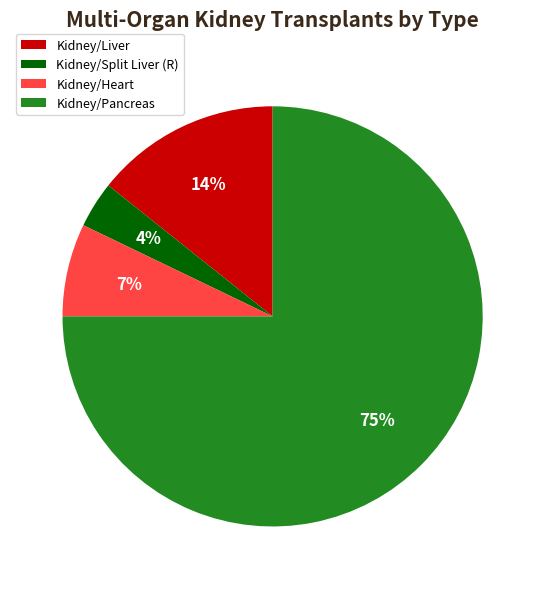

The Kidney/Pancreas slice represents 90% of the pie. True or false?

False